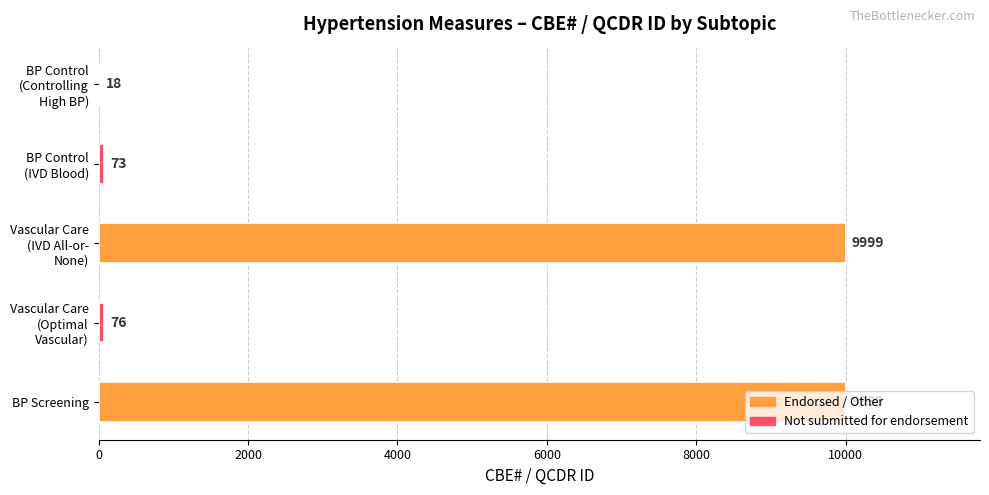

What is the greatest value displayed?

9999